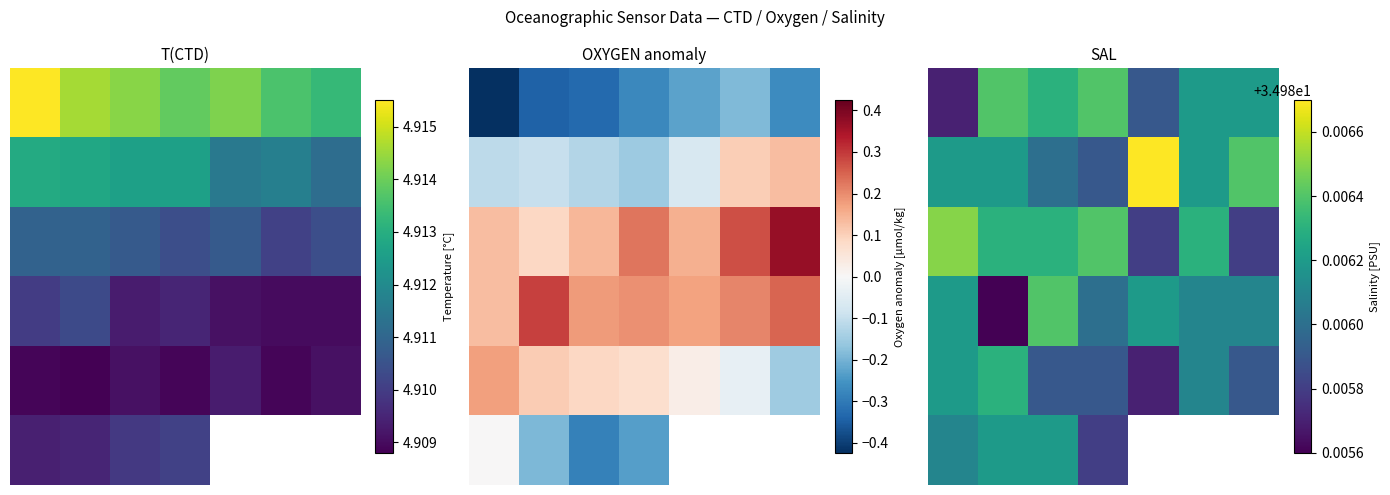

Which category has the lowest value in the 4 series?

4